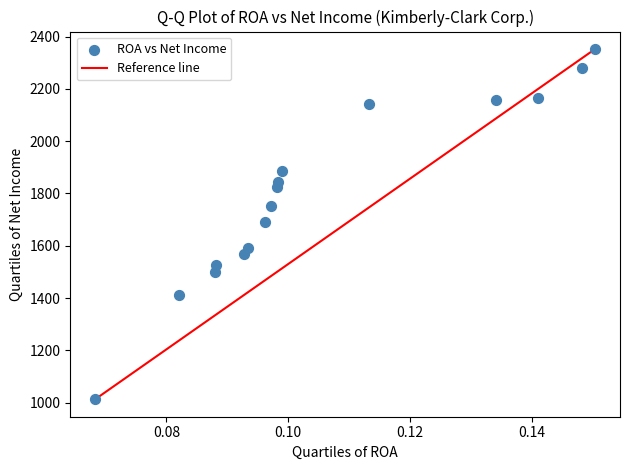

What is the range of Y values (max minus min)?

1339